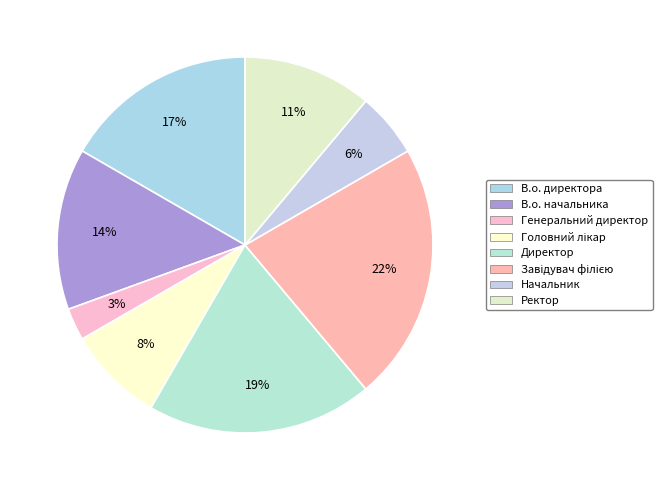

To the nearest percent, what percentage of the pie is В.о. директора?

17%